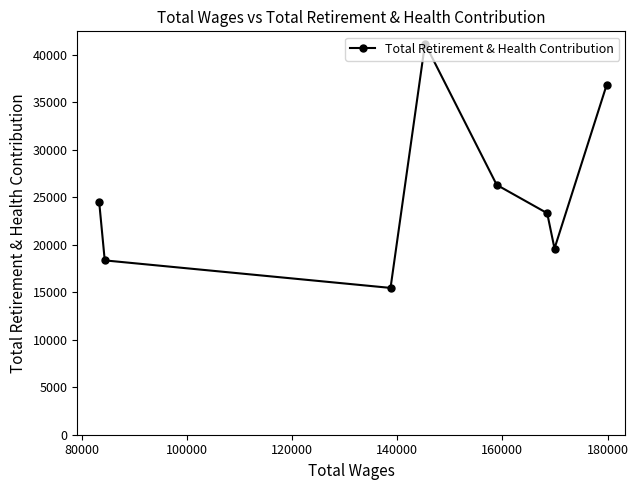

Does the chart display data point markers on the line(s)?

Yes